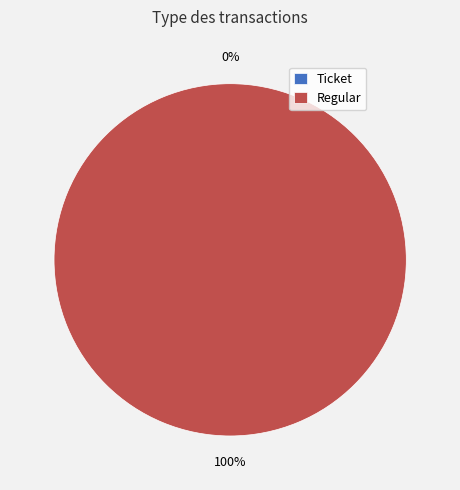

What is the change in value from Ticket to Regular?

+1